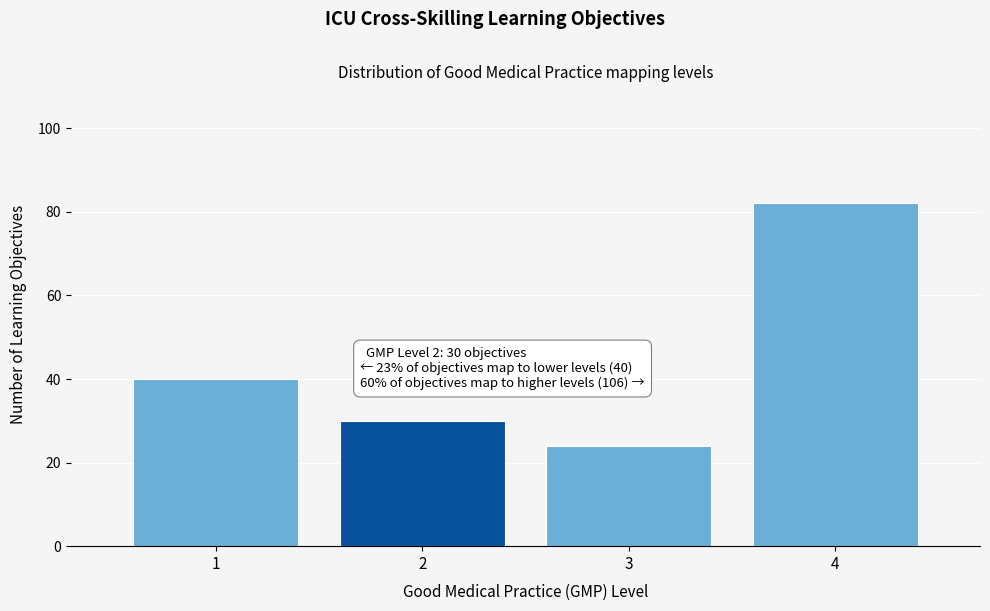

Reading right to left, transcribe all the data shown in this chart.

4=82	3=24	2=30	1=40